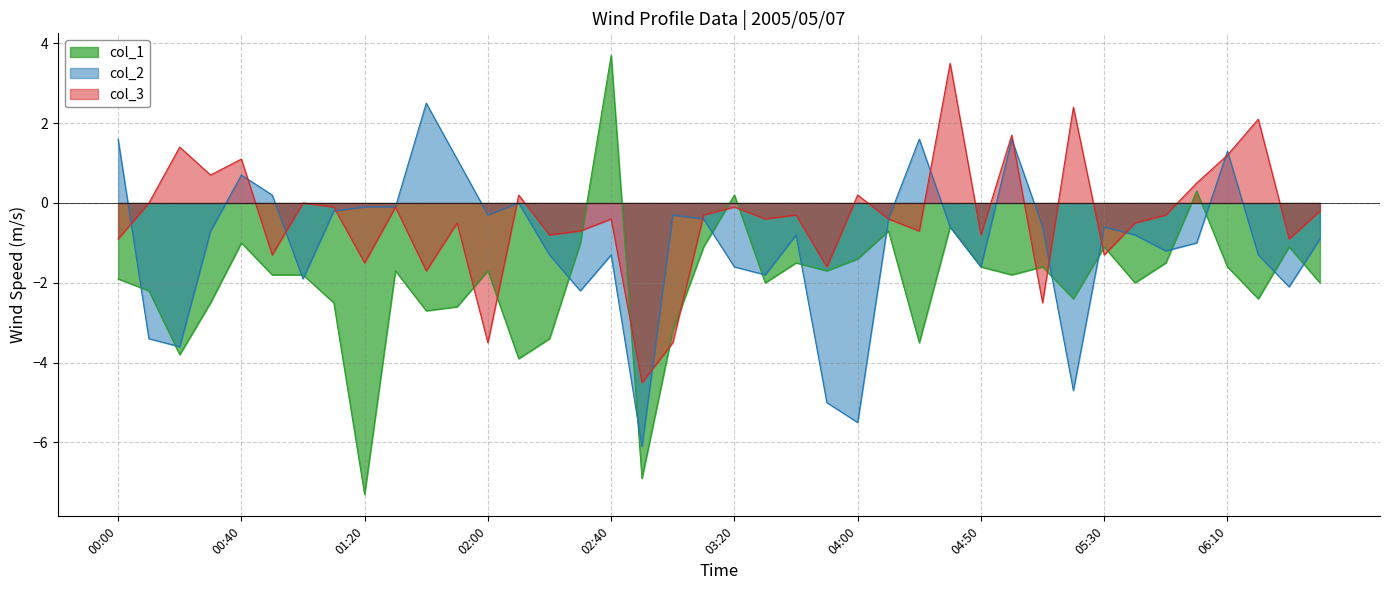

Rank the series by their average value, from lowest to highest.

col_1, col_2, col_3